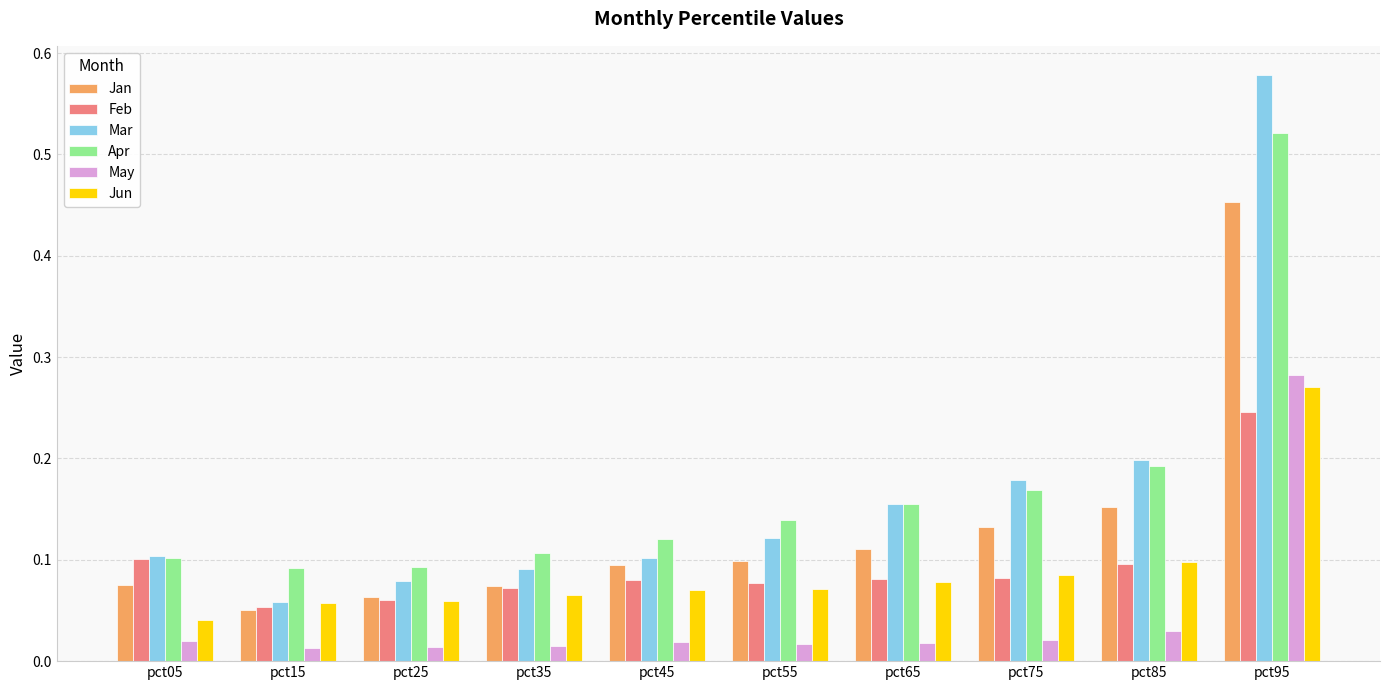

What is the sum of all May values?

0.4